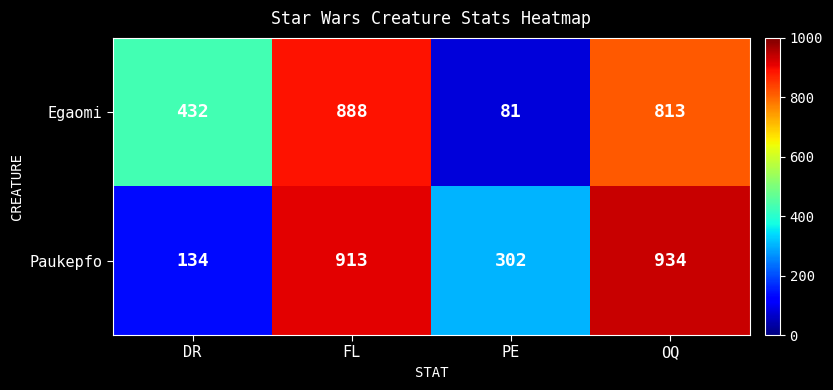

Where is Egaomi nearest to the value 484?

DR